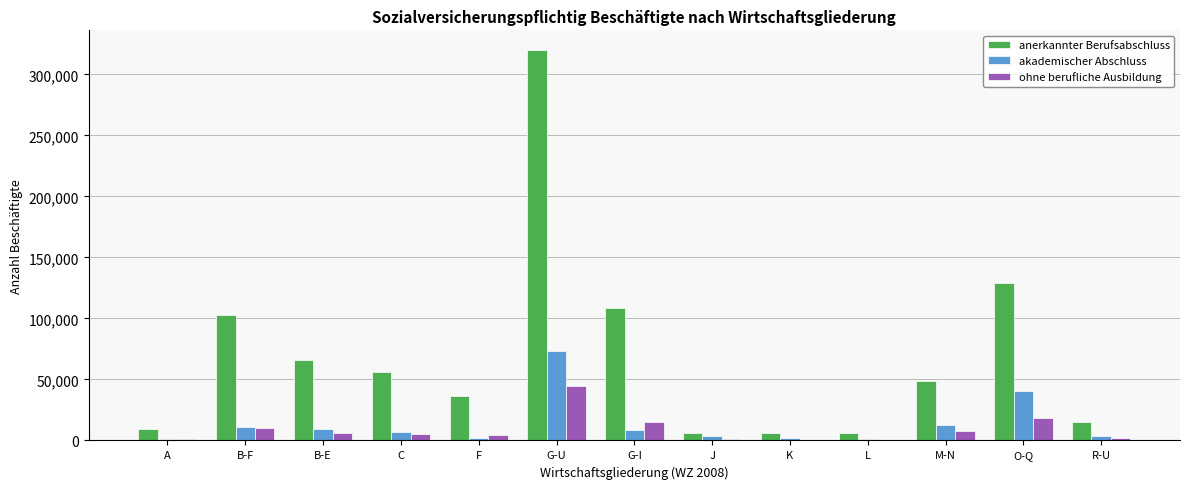

Which series has the largest total across all categories?

anerkannter Berufsabschluss